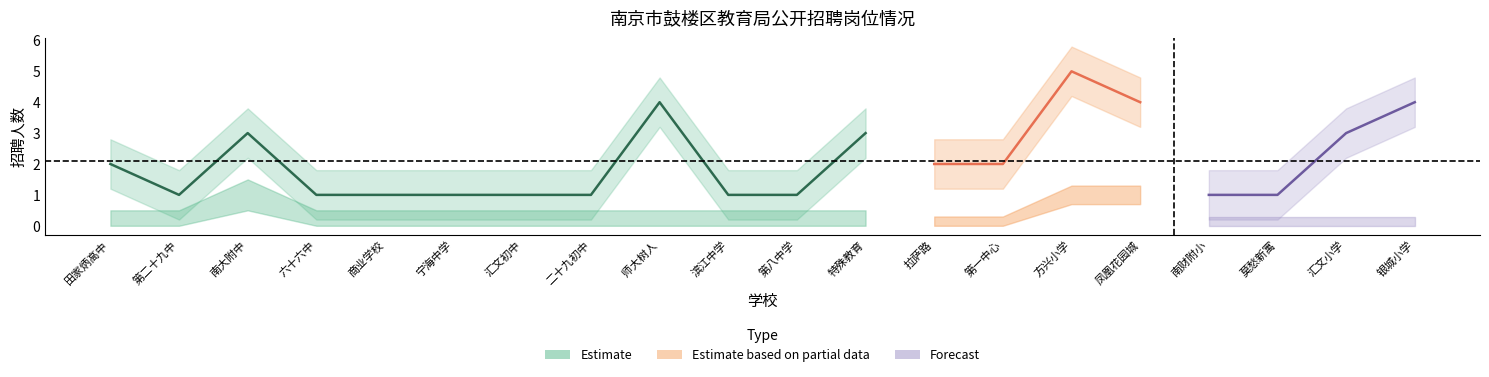

Is this an area chart (filled region under the line)?

No